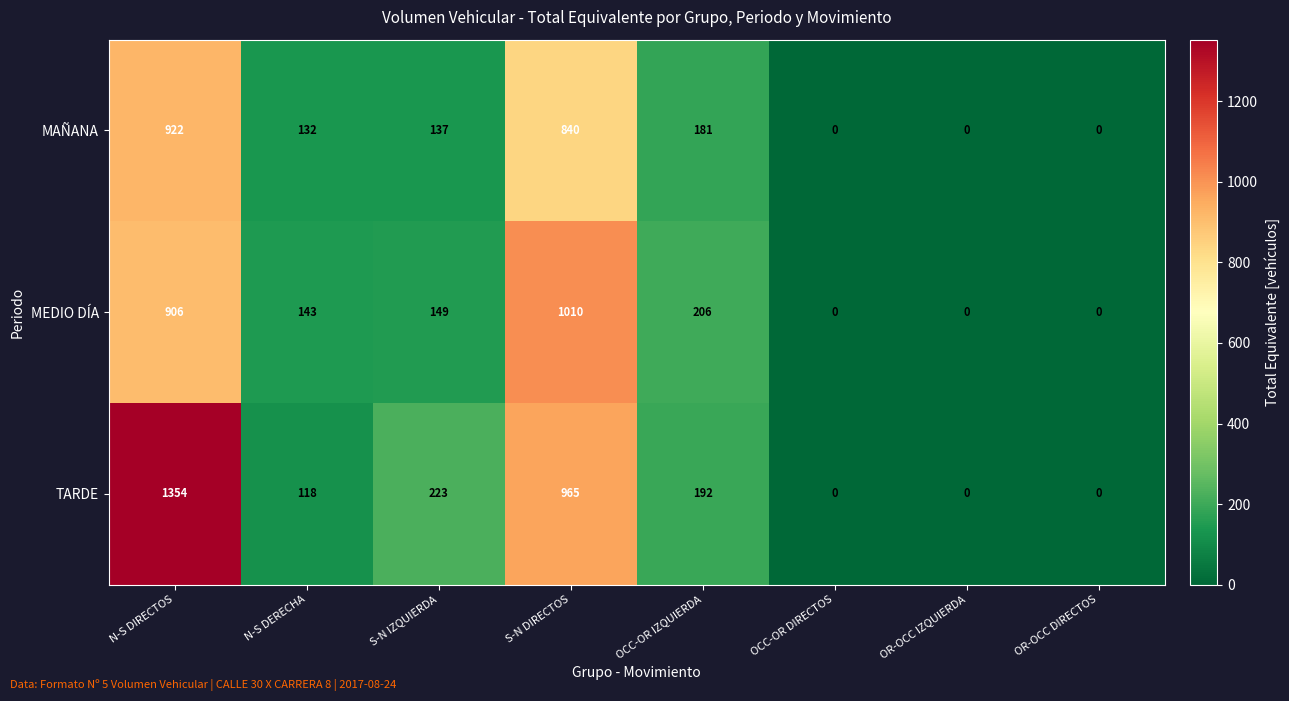

Reading left to right, list all the values displayed in this chart.

MAÑANA: N-S DIRECTOS=922	N-S DERECHA=132	S-N IZQUIERDA=137	S-N DIRECTOS=840	OCC-OR IZQUIERDA=181	OCC-OR DIRECTOS=0	OR-OCC IZQUIERDA=0	OR-OCC DIRECTOS=0
MEDIO DÍA: N-S DIRECTOS=906	N-S DERECHA=143	S-N IZQUIERDA=149	S-N DIRECTOS=1010	OCC-OR IZQUIERDA=206	OCC-OR DIRECTOS=0	OR-OCC IZQUIERDA=0	OR-OCC DIRECTOS=0
TARDE: N-S DIRECTOS=1354	N-S DERECHA=118	S-N IZQUIERDA=223	S-N DIRECTOS=965	OCC-OR IZQUIERDA=192	OCC-OR DIRECTOS=0	OR-OCC IZQUIERDA=0	OR-OCC DIRECTOS=0